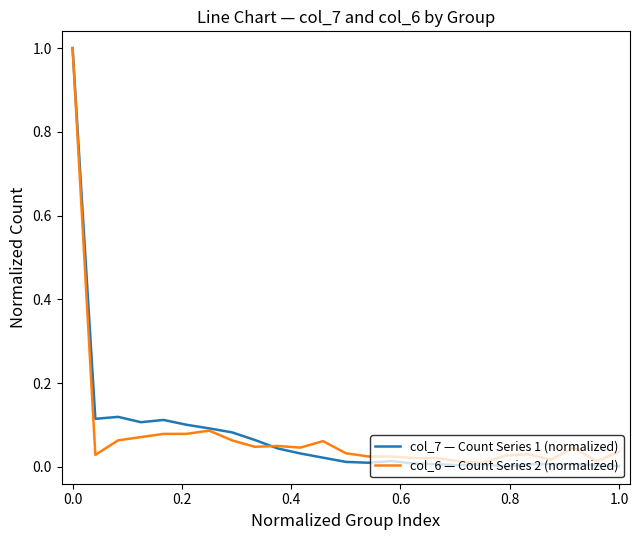

Which series has the widest spread of values?

col_7 — Count Series 1 (normalized)